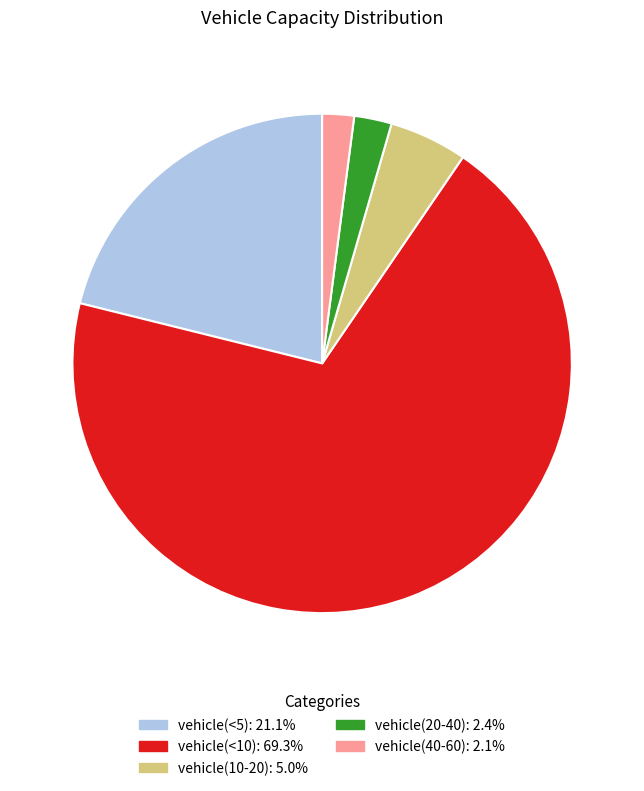

How many slices are in this pie chart?

5